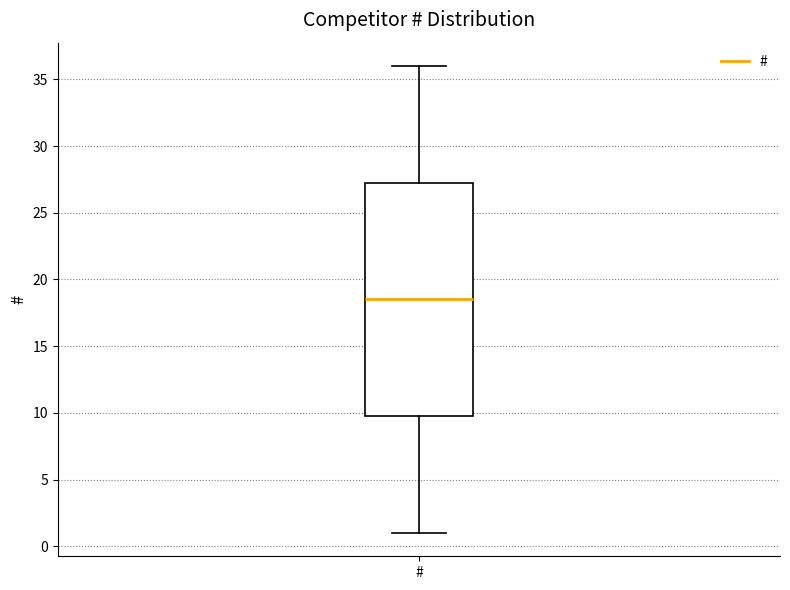

Read this box plot against the y-axis: the position of the median line, the range covered by the box, and the ends of both whiskers. The values are not printed on the chart, so give them approximately, as read against the axis.

median 18.5, box 10.0 to 27.5, whiskers 1.0 to 36.0